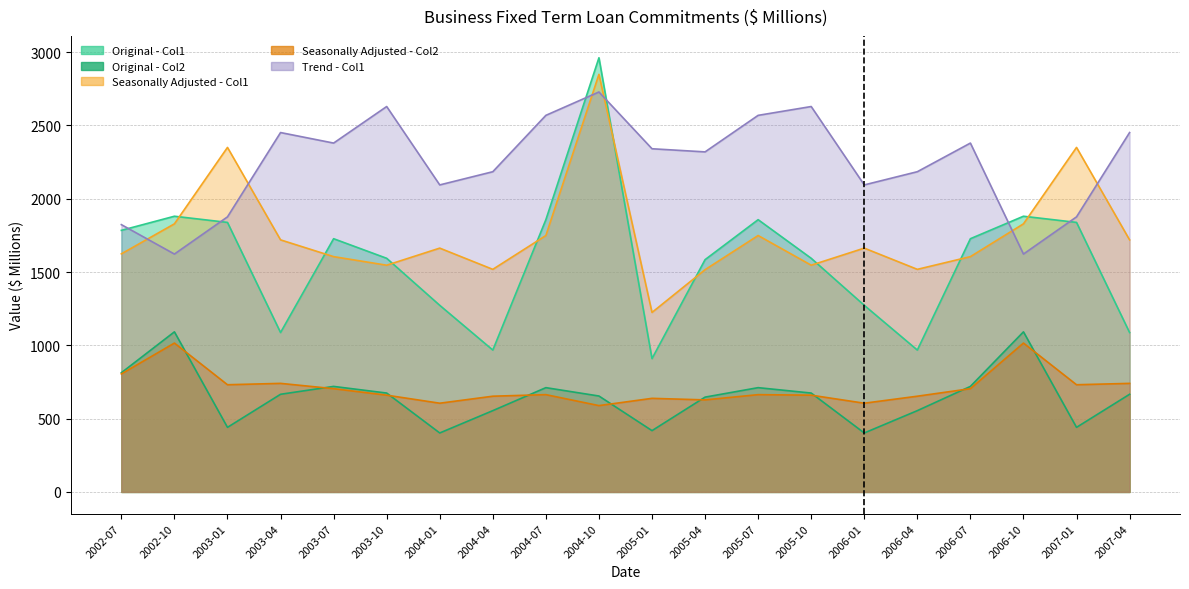

Rank the series at 2006-10 from highest to lowest value.

Original - Col1, Seasonally Adjusted - Col1, Trend - Col1, Original - Col2, Seasonally Adjusted - Col2